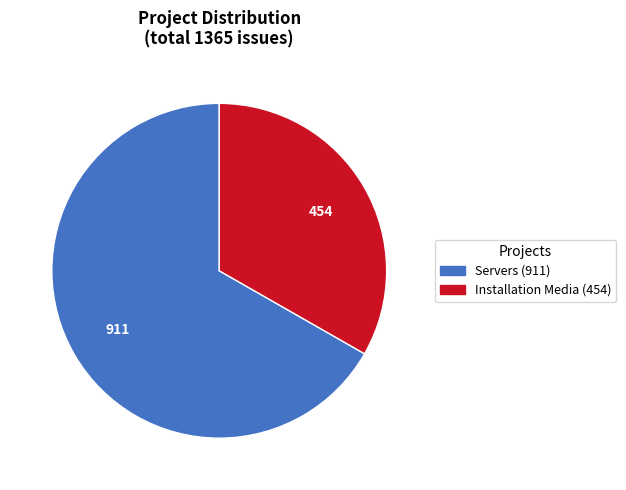

Does any single category account for the majority?

Yes